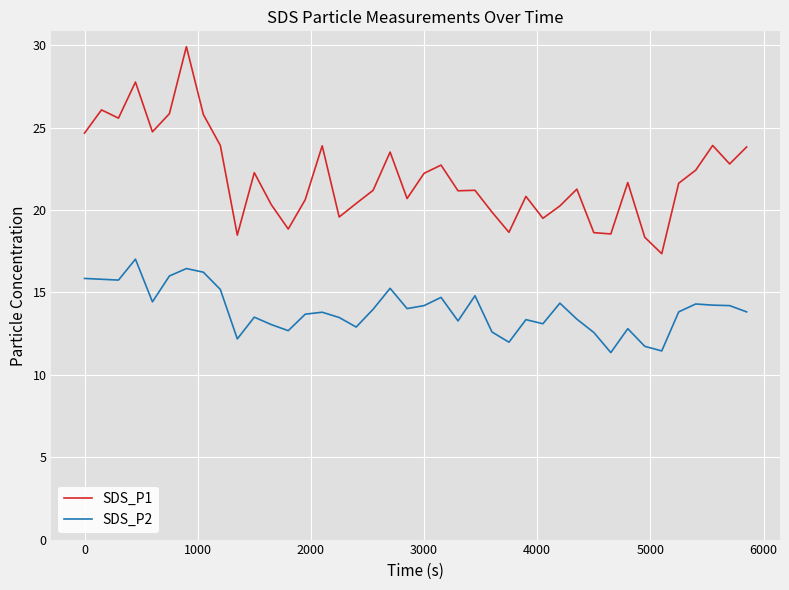

What is the difference between the maximum and minimum values in the SDS_P2 series?

5.7